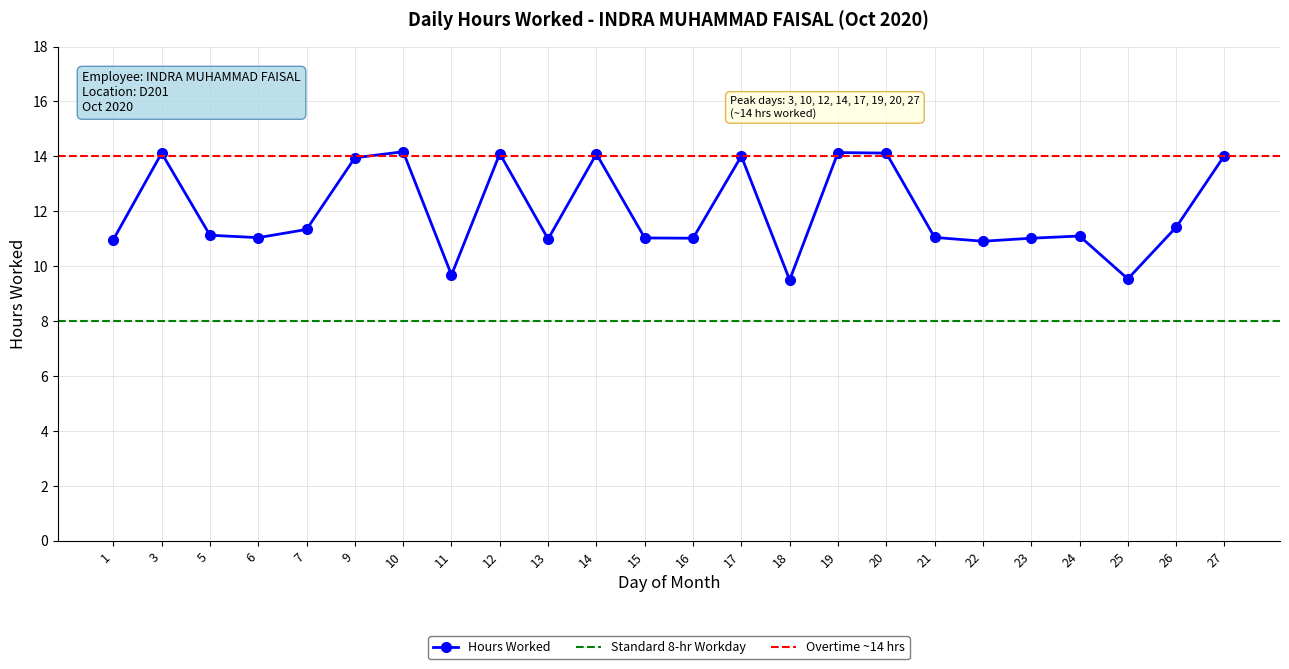

What is the difference between the maximum and minimum values?

4.7